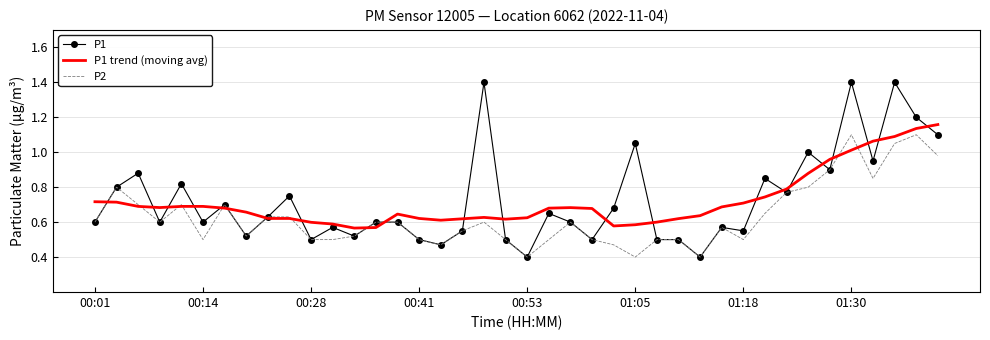

Which series has the widest spread of values?

P1